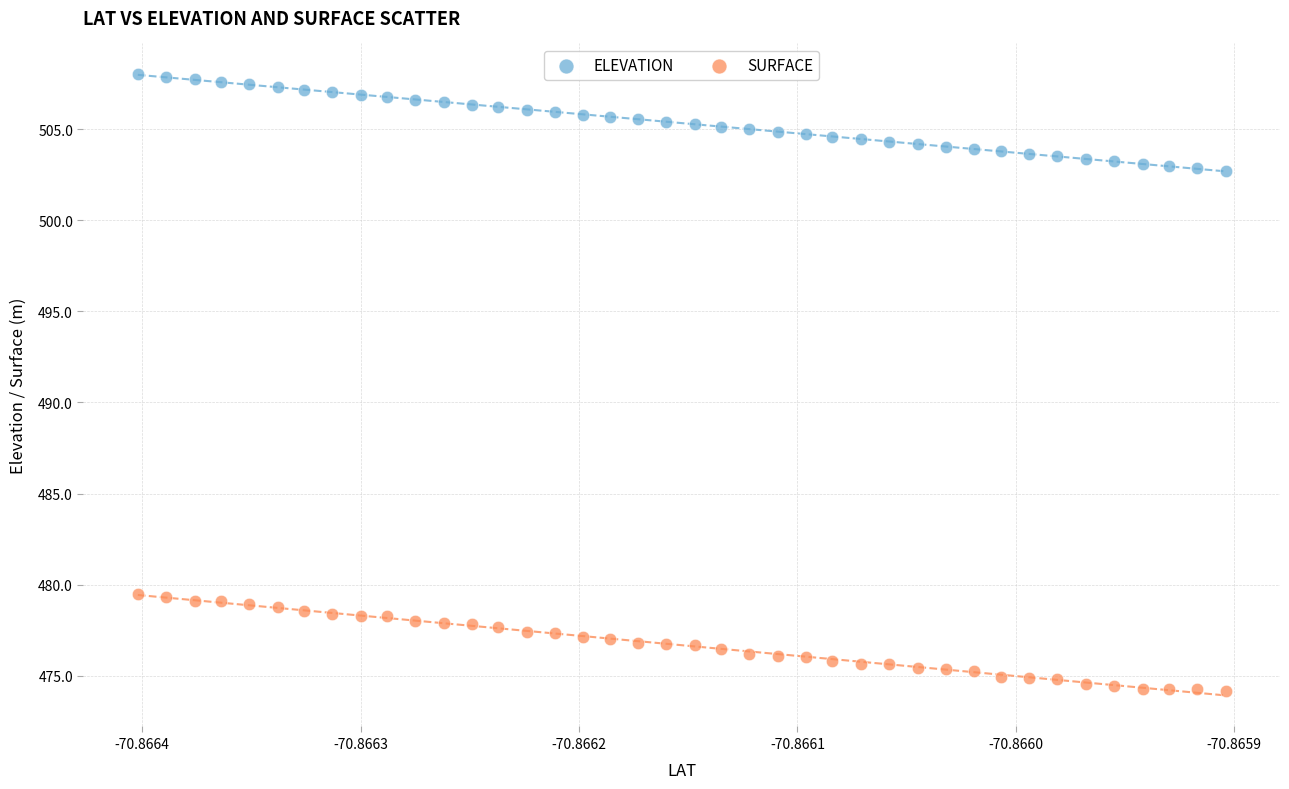

Which series contains the lowest Y value?

SURFACE